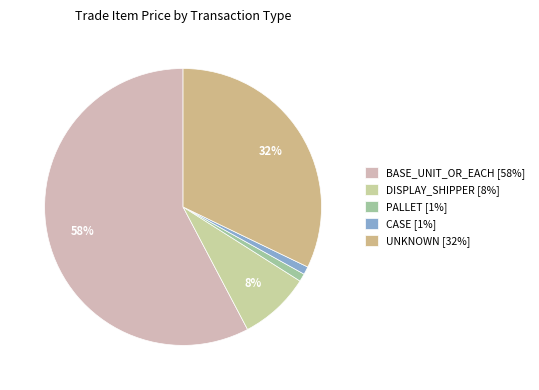

Count the number of slices in the pie.

5